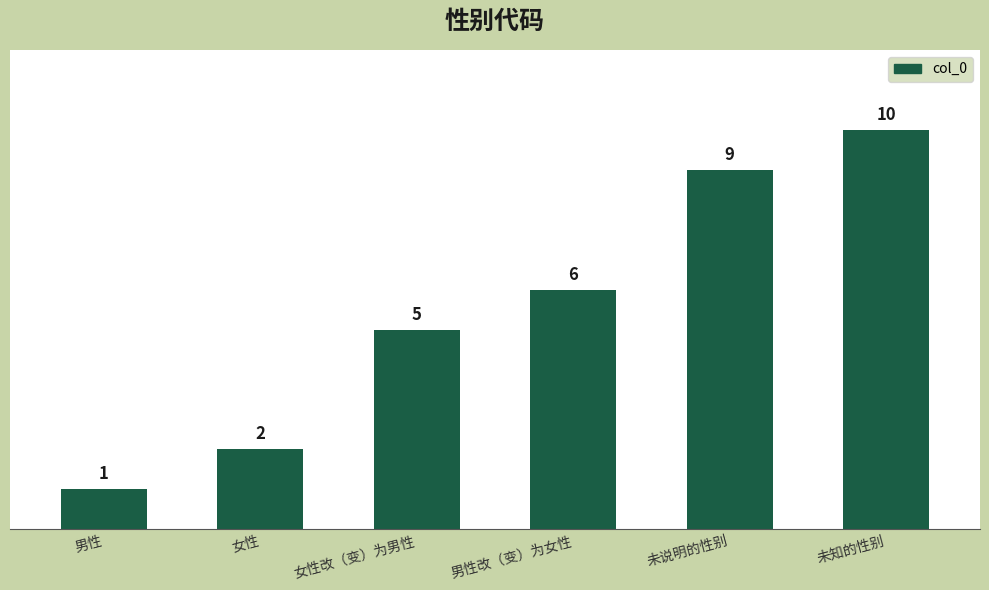

Are the bars horizontal?

No